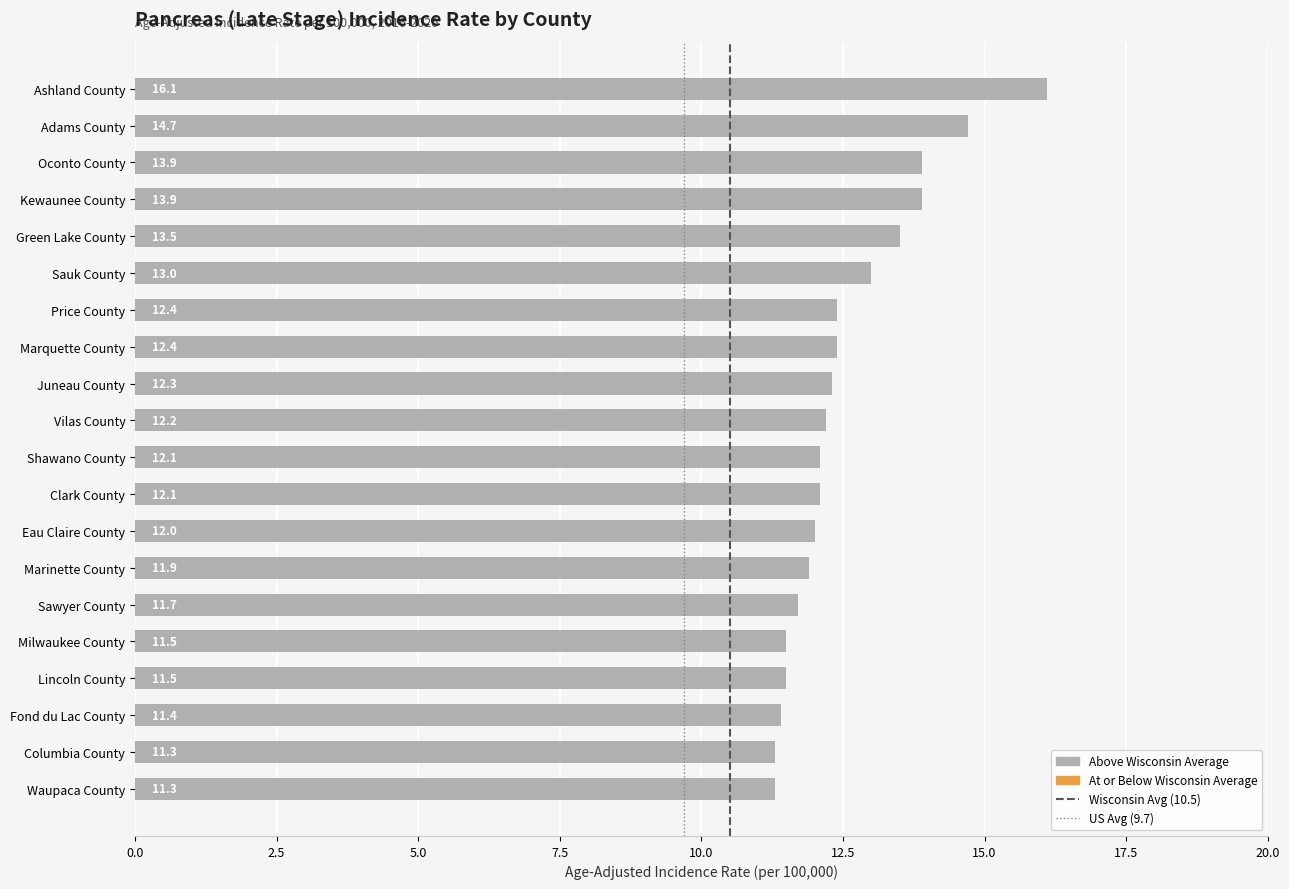

What is the difference between the second highest and second lowest values?

3.4